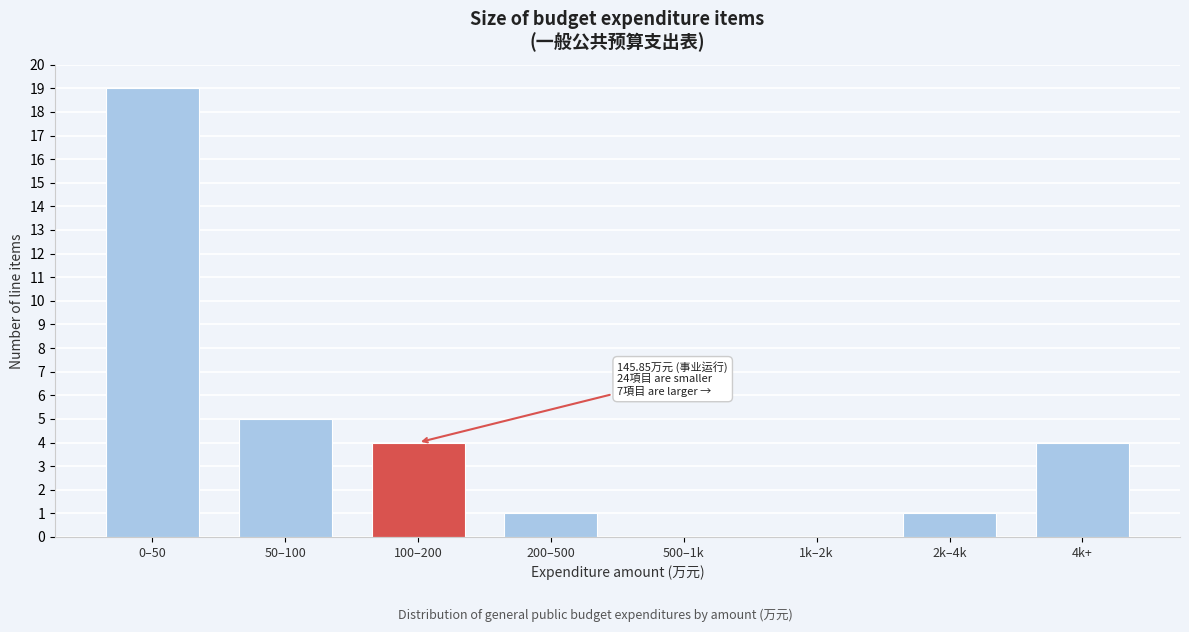

Reading right to left, what are all the values shown in this chart?

4k+=4	2k–4k=1	1k–2k=0	500–1k=0	200–500=1	100–200=4	50–100=5	0–50=19